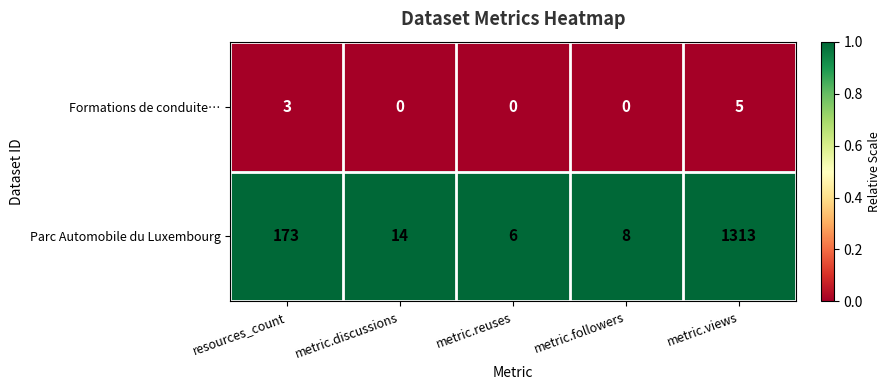

Reading left to right, transcribe all the data shown in this chart.

Formations de conduite…: 3	0	0	0	5
Parc Automobile du Luxembourg: 173	14	6	8	1313